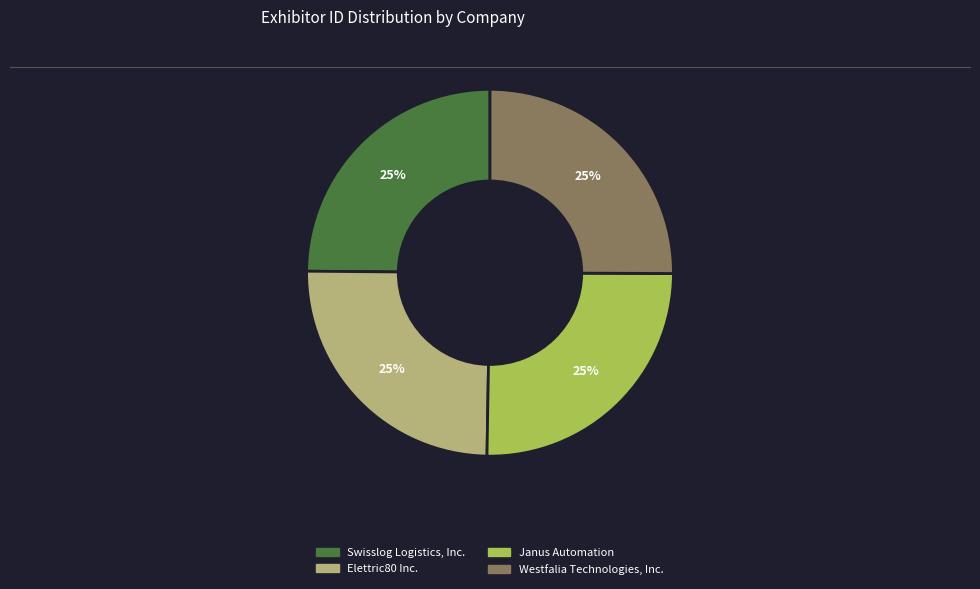

What is the ratio of the value at Westfalia Technologies, Inc. to the value at Janus Automation?

1.0